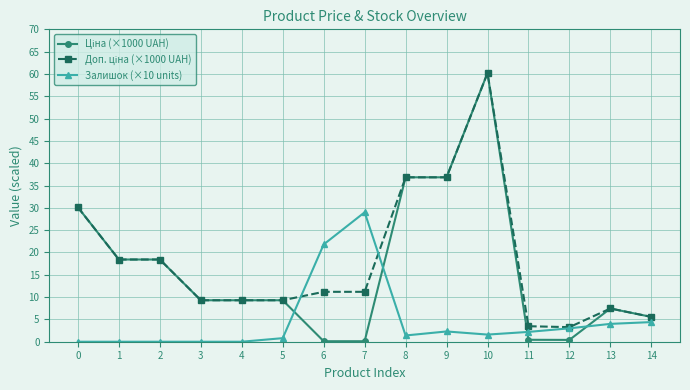

What is the spread (max minus min) of values at 0?

30.1